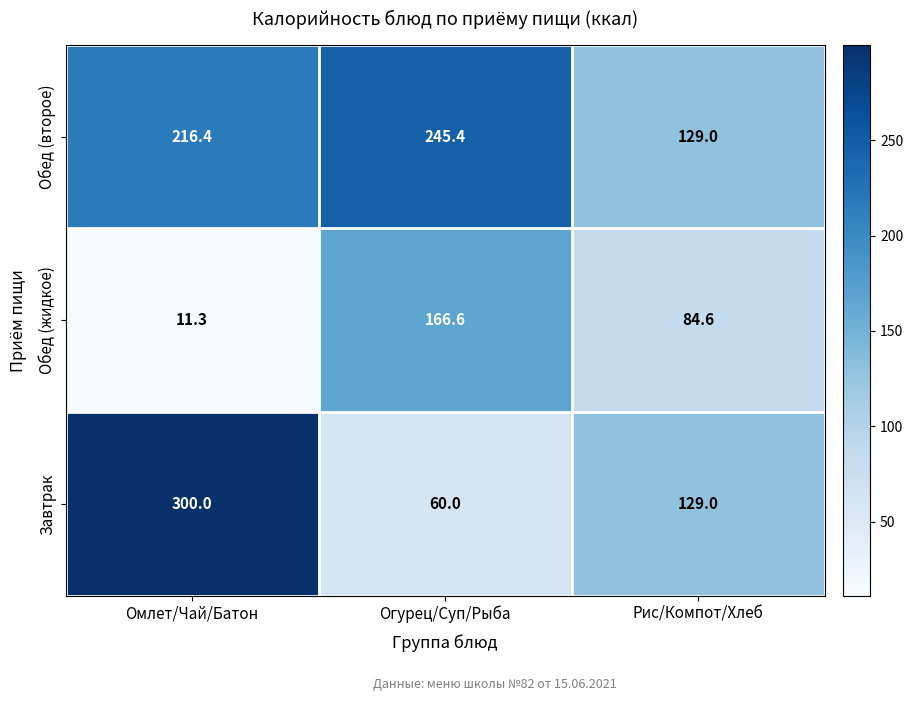

Reading left to right, extract all data points from this chart.

Обед (второе): Омлет/Чай/Батон=216.4	Огурец/Суп/Рыба=245.4	Рис/Компот/Хлеб=129.0
Обед (жидкое): Омлет/Чай/Батон=11.3	Огурец/Суп/Рыба=166.6	Рис/Компот/Хлеб=84.6
Завтрак: Омлет/Чай/Батон=300.0	Огурец/Суп/Рыба=60.0	Рис/Компот/Хлеб=129.0